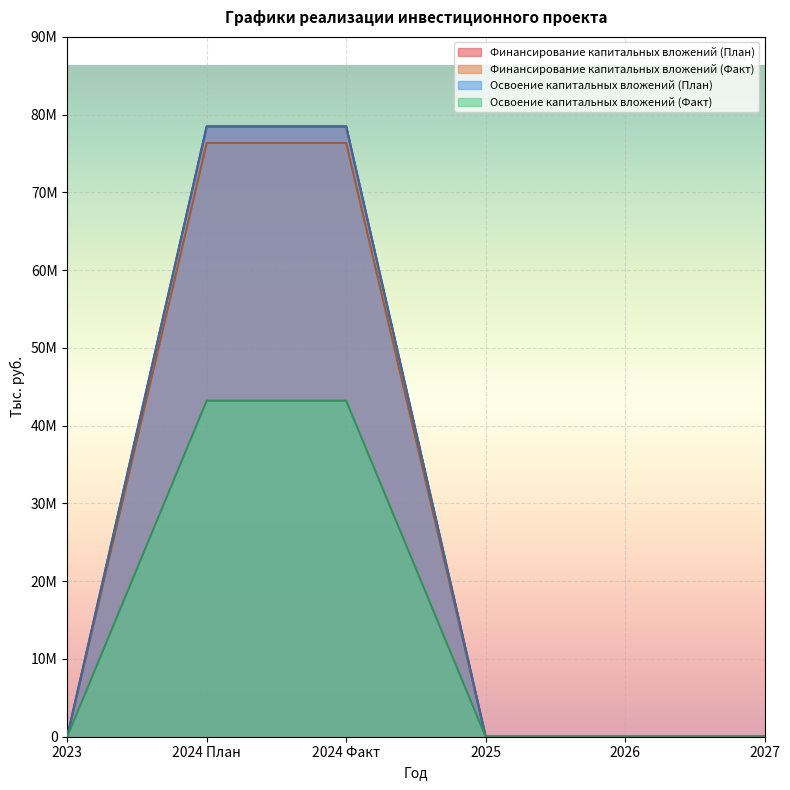

What are all the series names shown in the legend?

Финансирование капитальных вложений (План), Финансирование капитальных вложений (Факт), Освоение капитальных вложений (План), Освоение капитальных вложений (Факт)